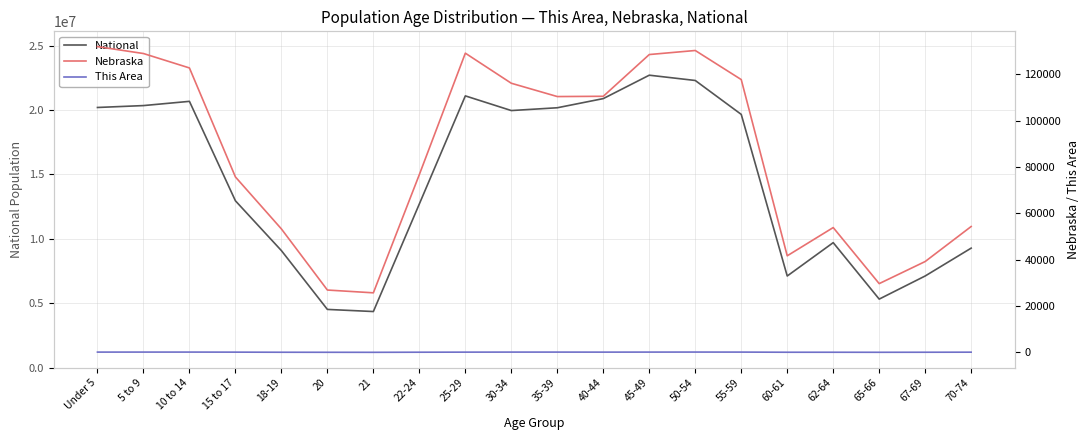

Which has a higher value, 18-19 or 55-59?

55-59